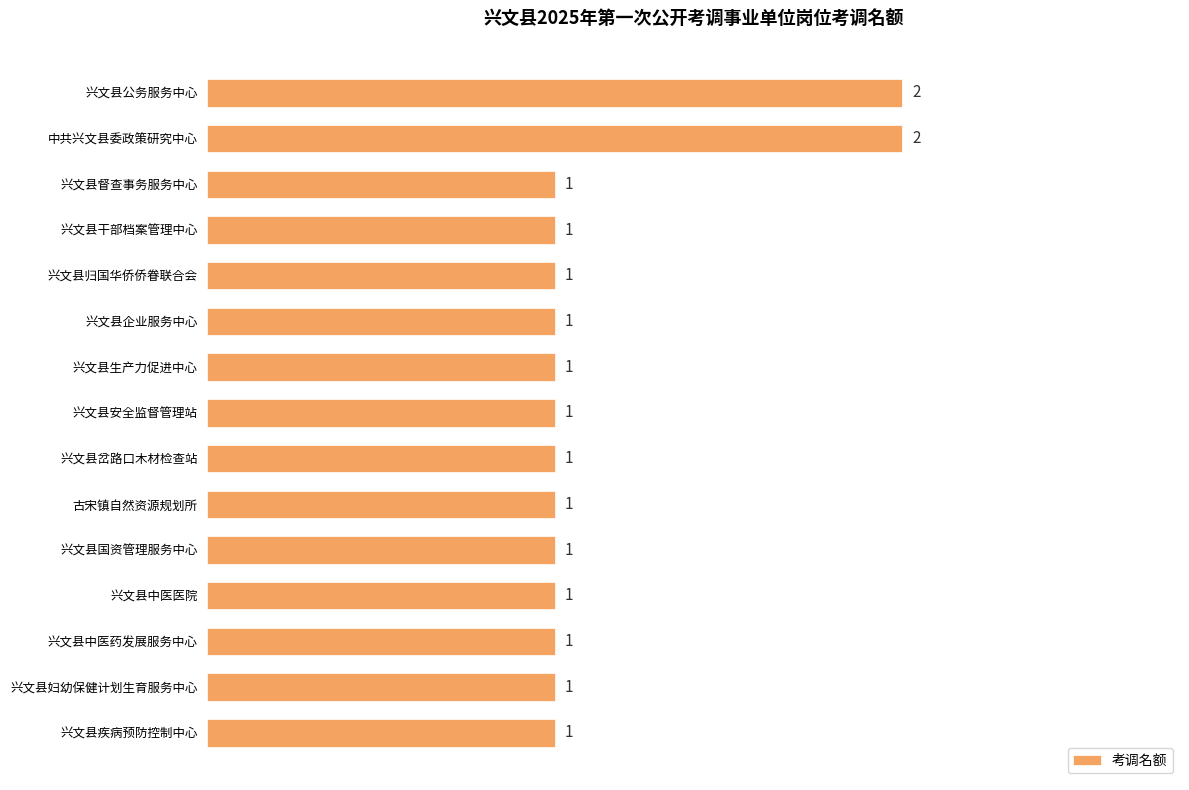

What position from the bottom is 兴文县中医药发展服务中心?

3